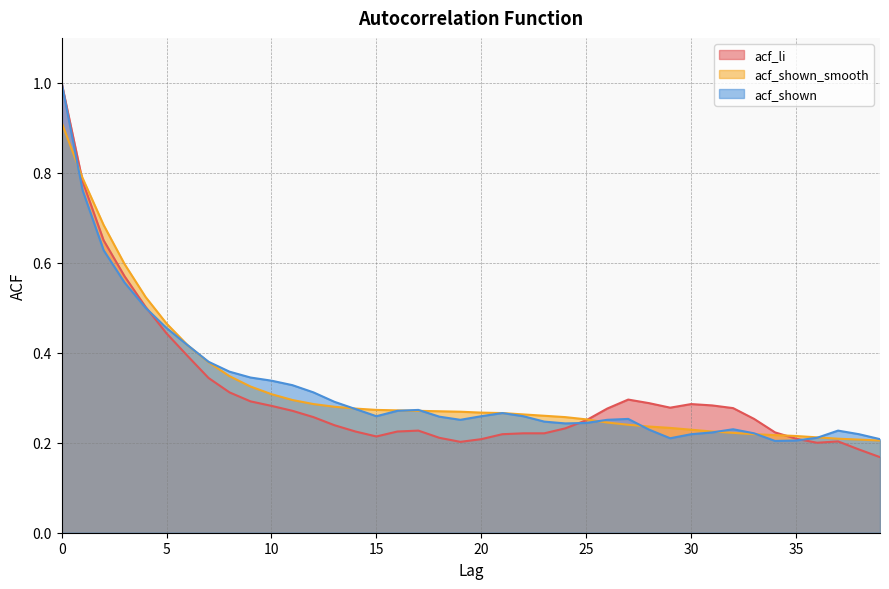

What is the value of the acf_shown_smooth point at the 6th from the left?

0.5